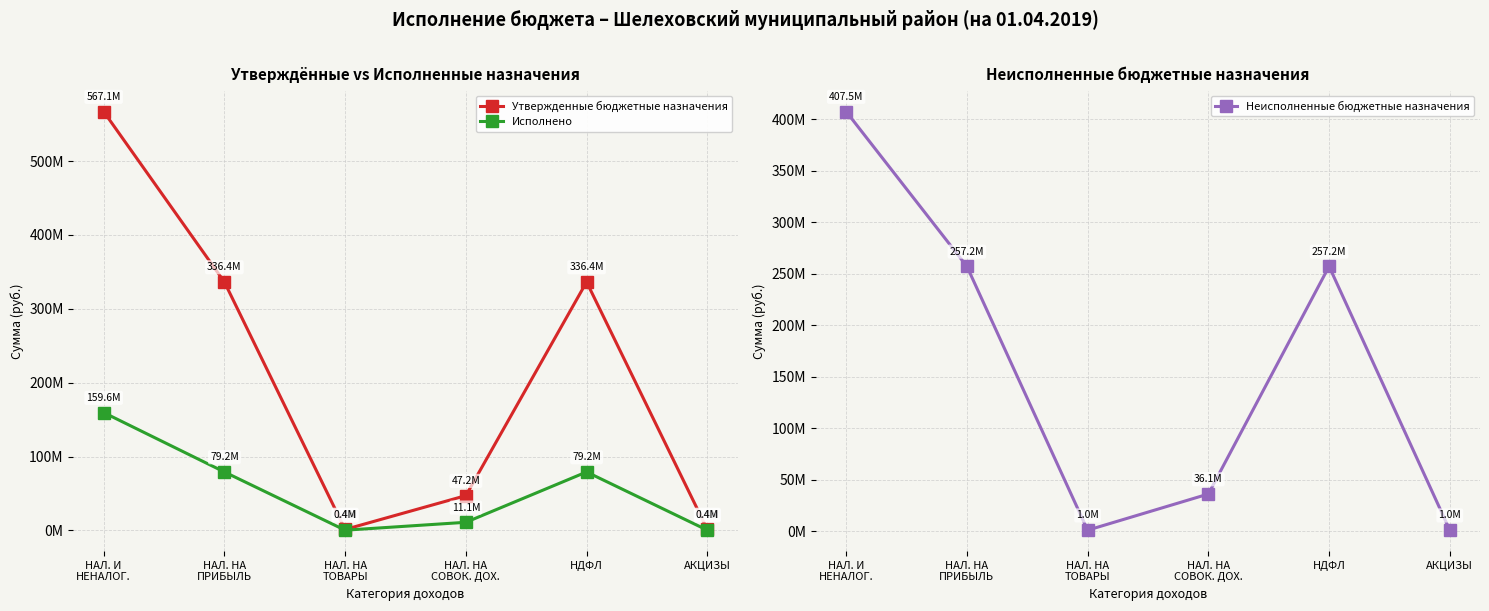

How many values in the Исполнено series exceed 79203557?

3